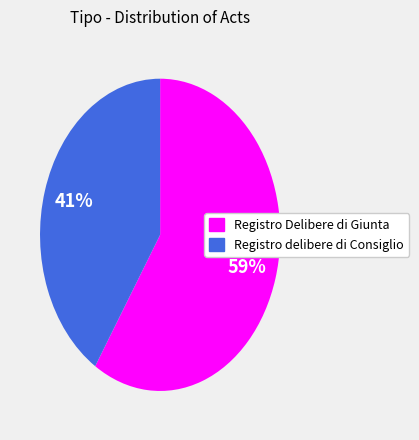

Is there any slice that represents more than half of the pie?

Yes